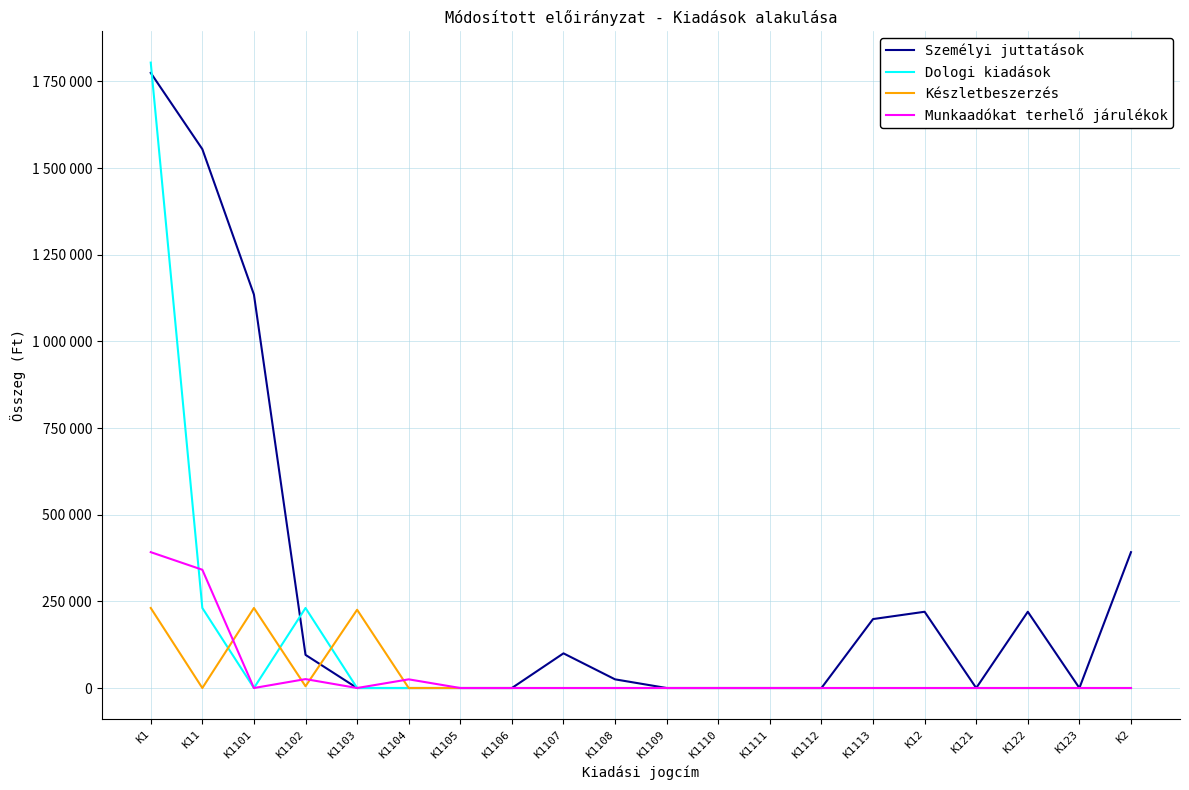

True or false: Készletbeszerzés has more than 1 interior local peaks.

True